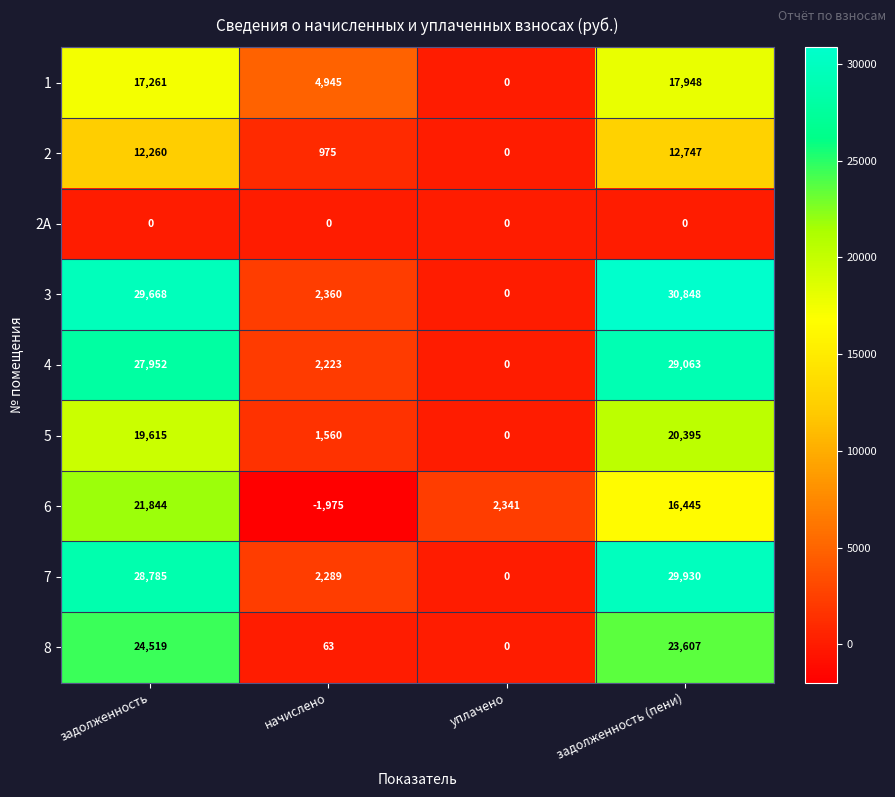

At which category is the sum across all series the highest?

задолженность